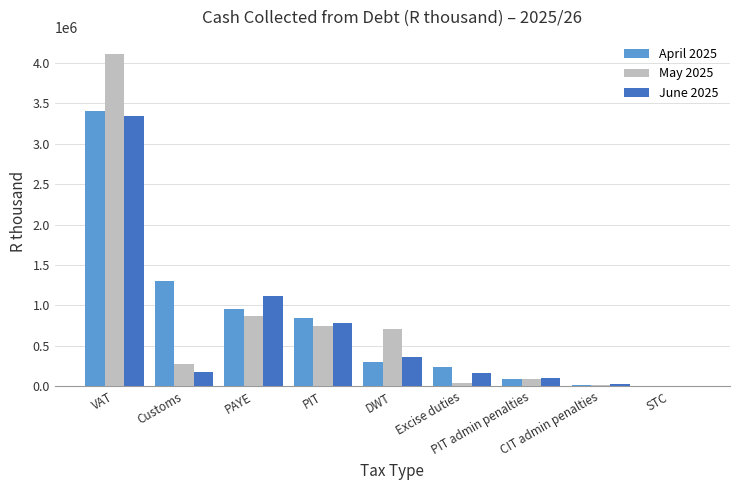

Where is May 2025 nearest to the value 2059051?

PAYE